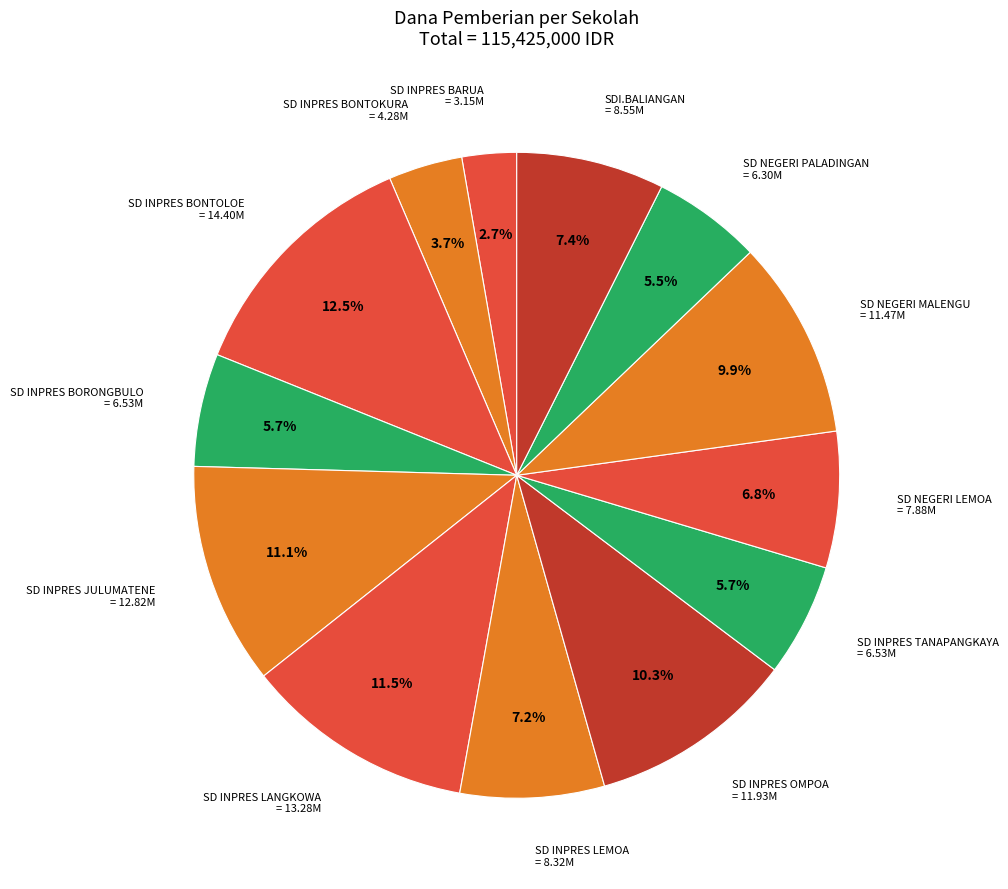

What percentage is the SDI.BALIANGAN slice, to the nearest percent?

7%